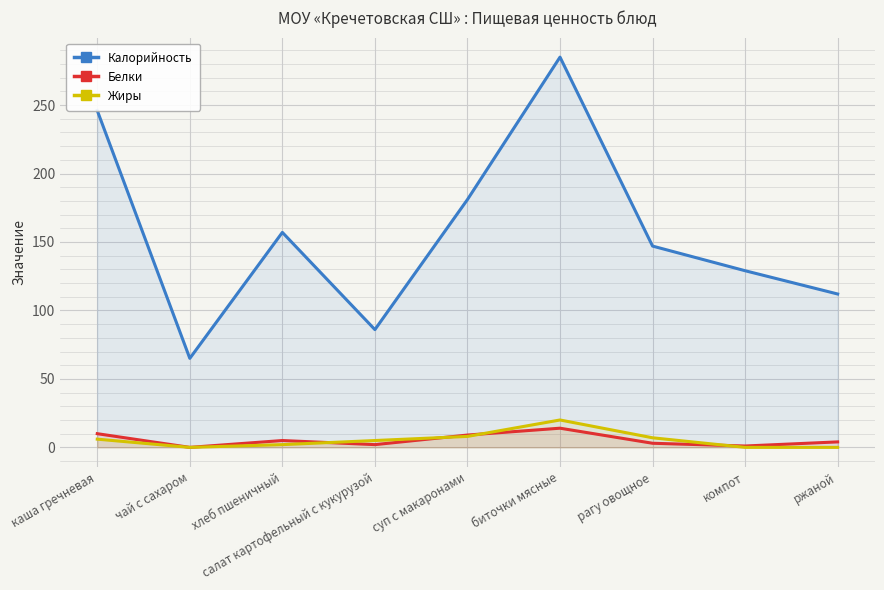

At which category does Белки reach its first local peak?

хлеб пшеничный